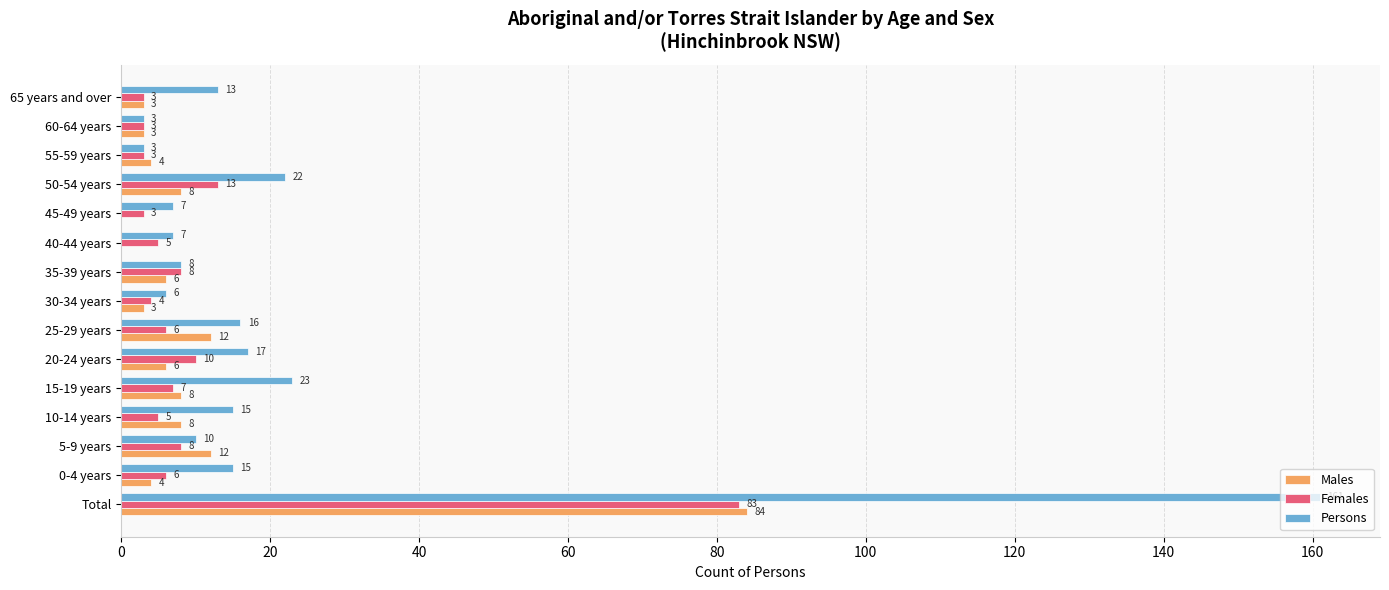

Between 20-24 years and 35-39 years, which series saw the biggest shift?

Persons